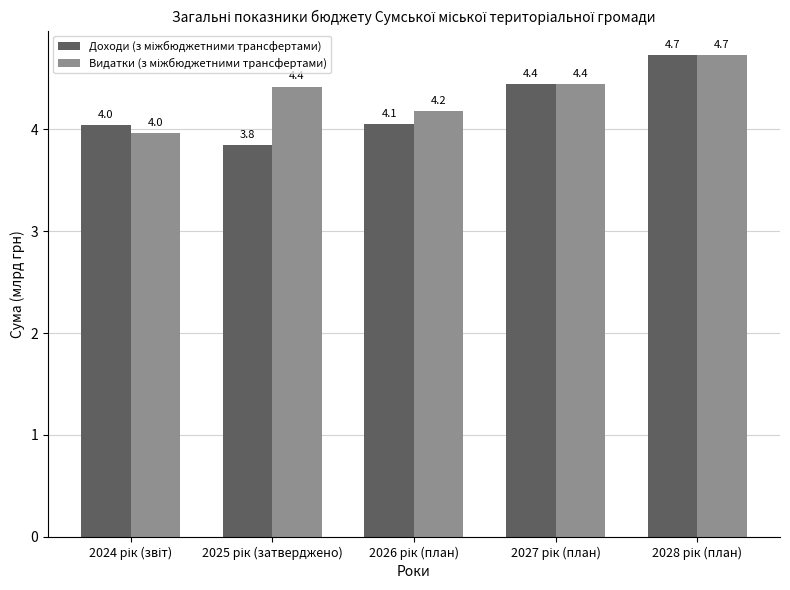

What is the greatest value displayed?

4.7